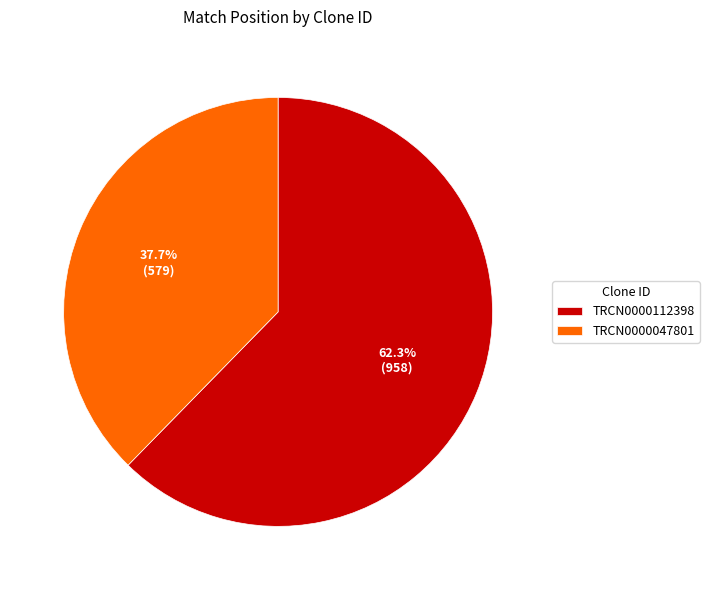

Is there a majority slice in this chart?

Yes